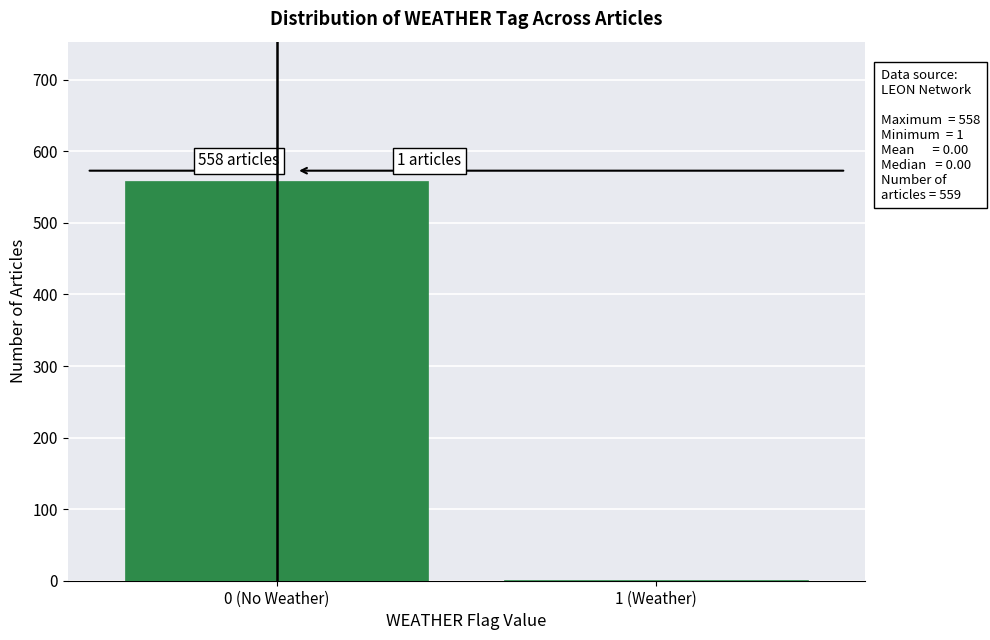

Reading left to right, transcribe all the data shown in this chart.

0 (No Weather)=558	1 (Weather)=1